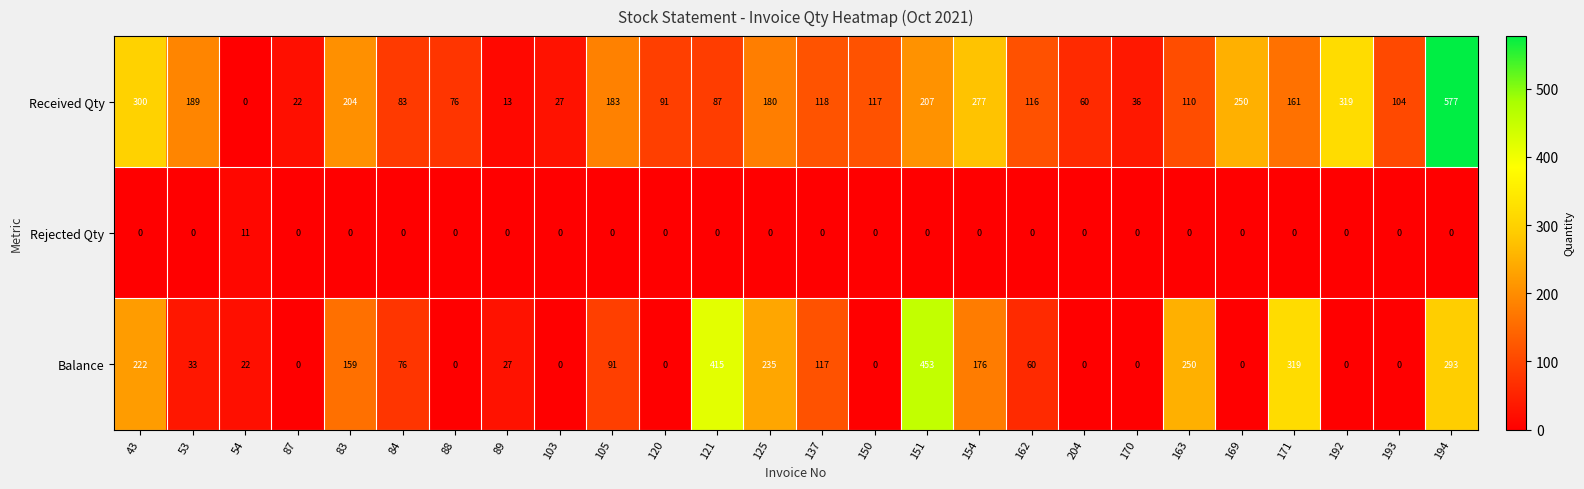

True or false: Balance has a value of 57 at 53.

False